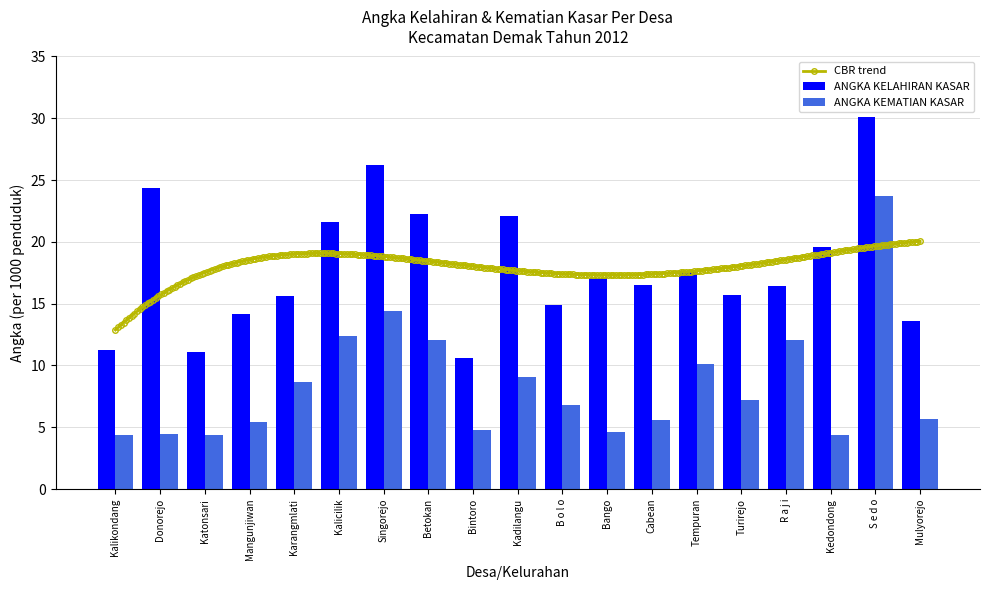

What is the label of the 5th bar from the left?

Karangmlati